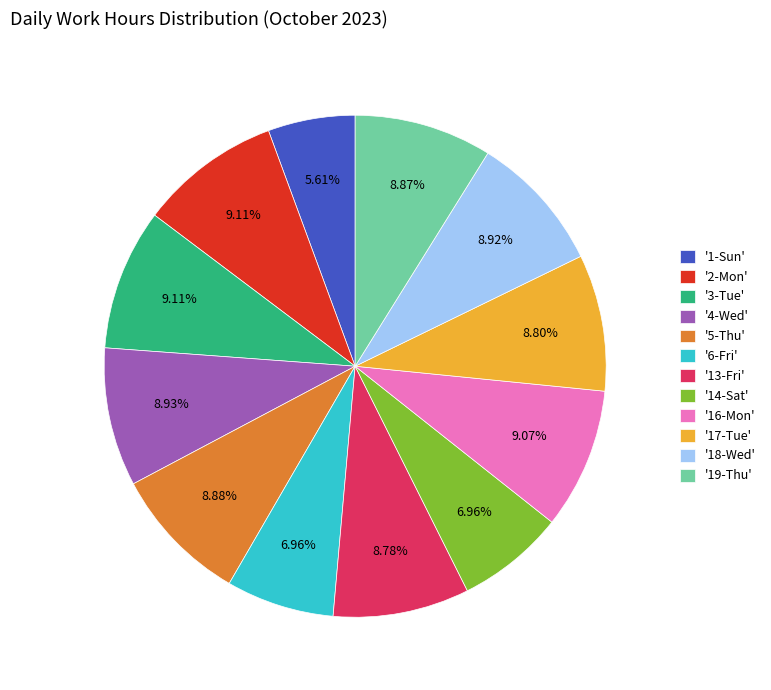

Is the sum of '18-Wed' and '4-Wed' greater than half?

No